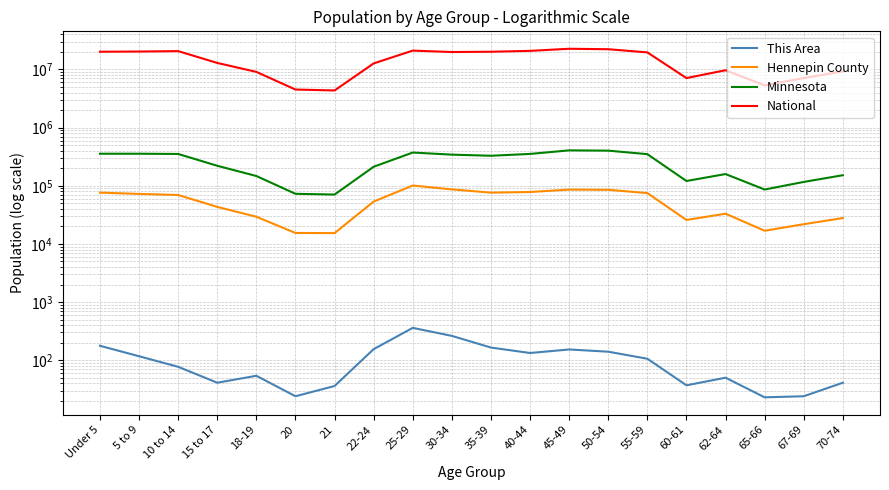

What is the value of the This Area point at the 14th from the left?

140